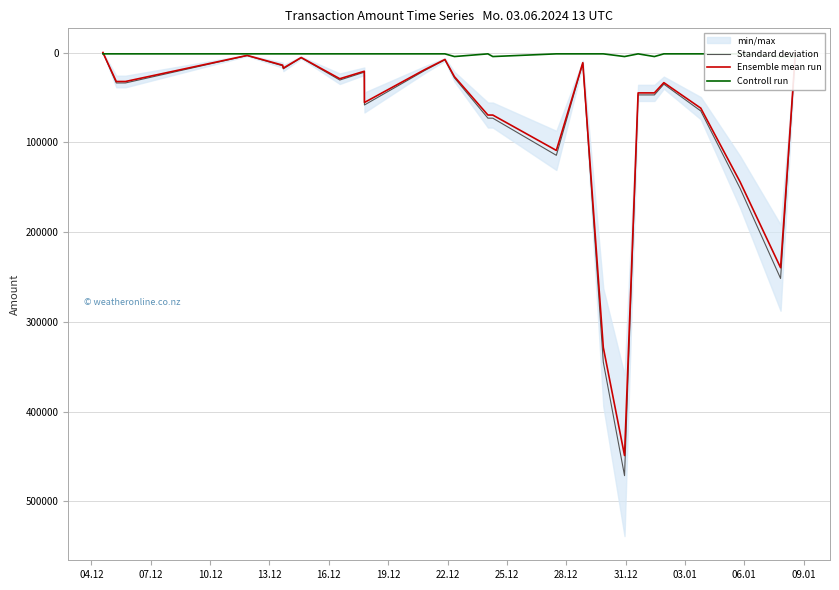

What are all the series names shown in the legend?

Standard deviation, Ensemble mean run, Controll run